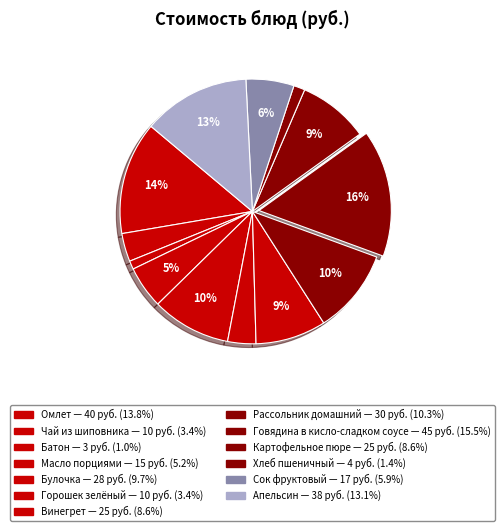

To the nearest percent, what is the difference between the largest and smallest slice percentages?

14%